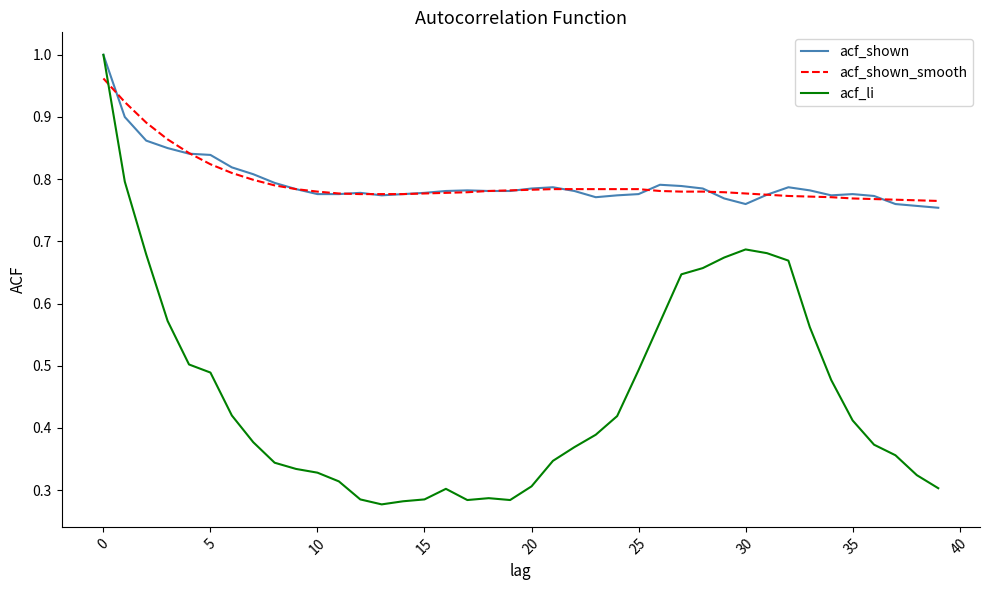

How many lines are shown in the chart?

3